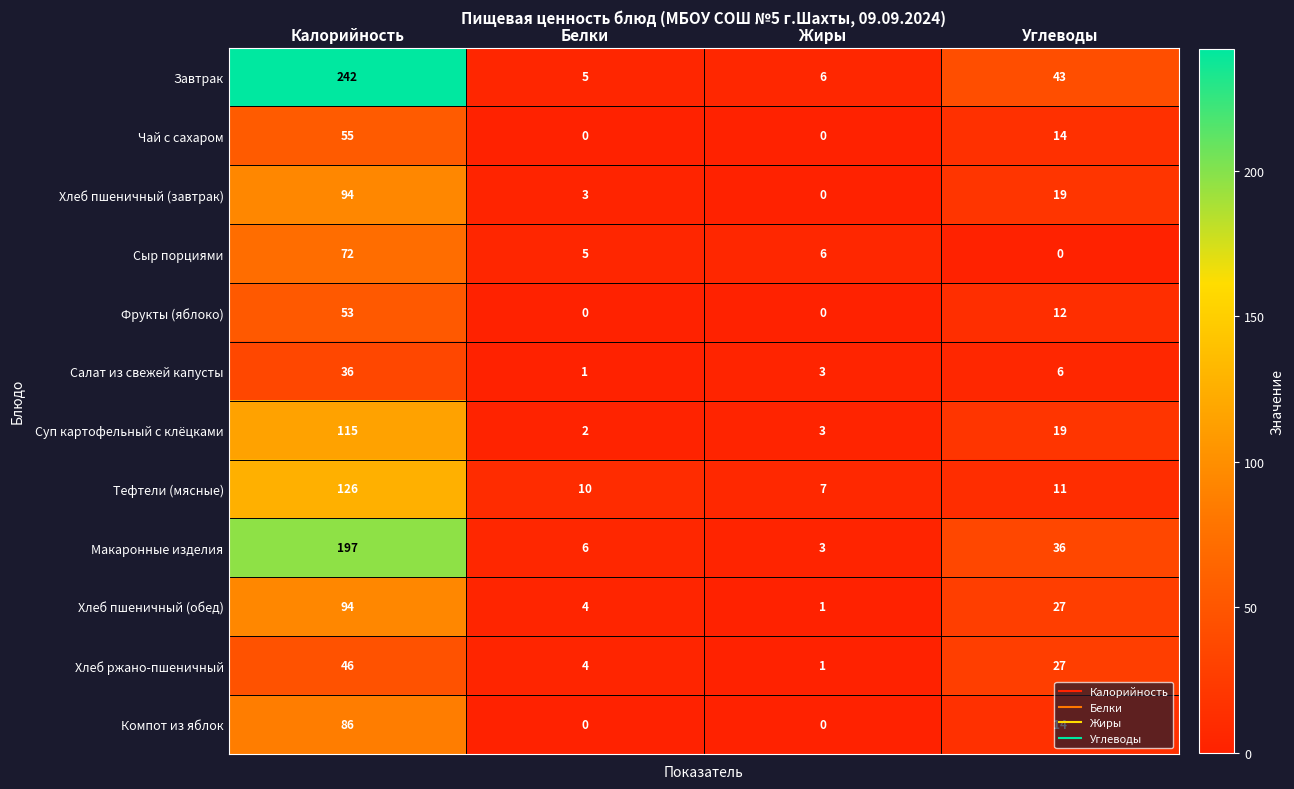

List the labels in order of Тефтели (мясные) value, largest first.

Калорийность, Углеводы, Белки, Жиры